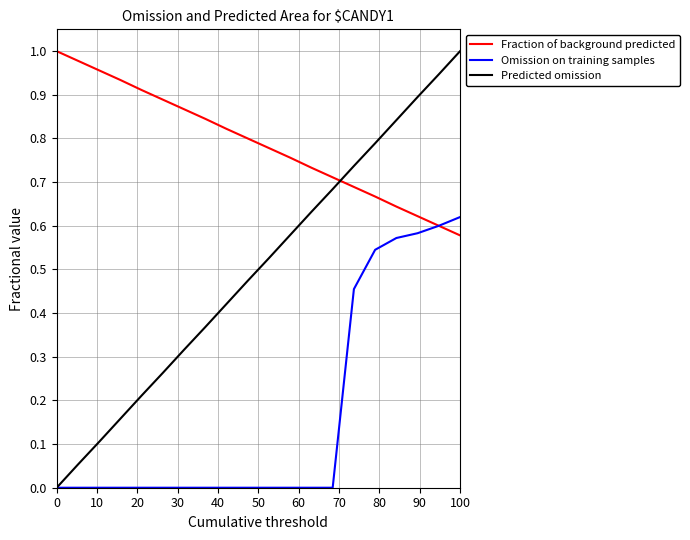

Which series has the largest total across all categories?

Fraction of background predicted